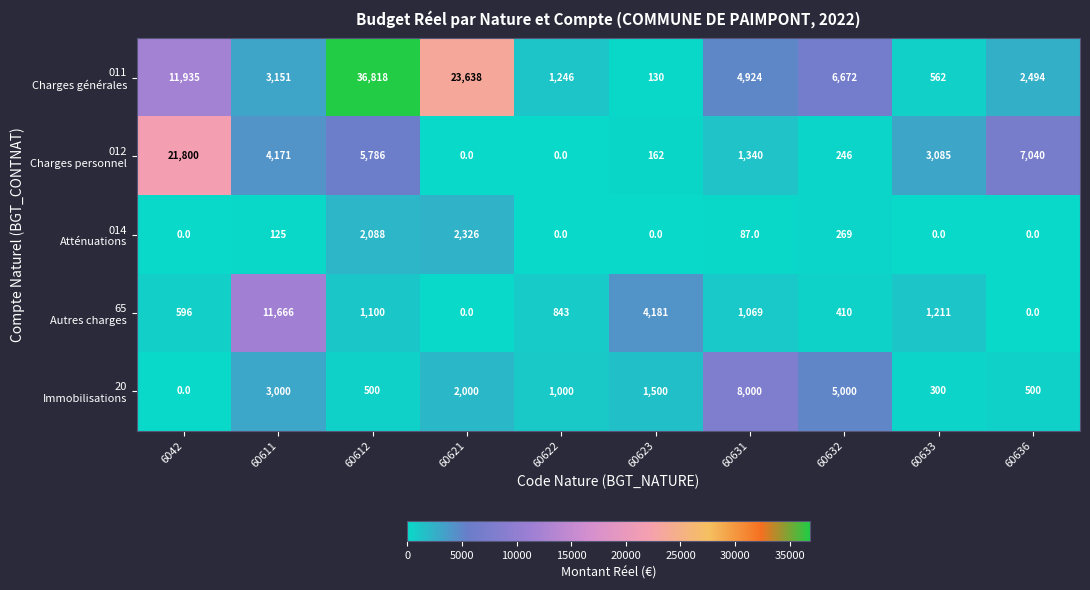

What is the spread (max minus min) of values at 60622?

1246